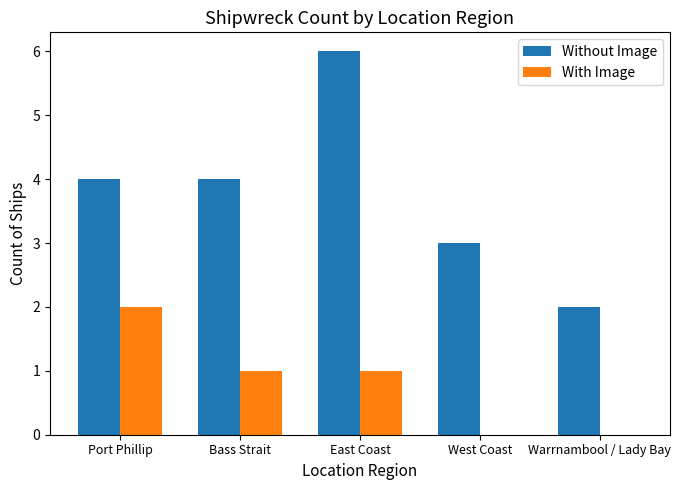

How many With Image values are between 0 and 1?

4